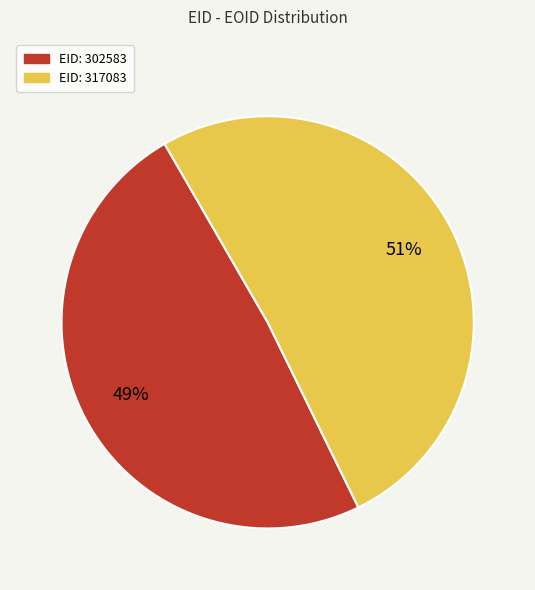

To the nearest percent, what is the average slice percentage?

50%